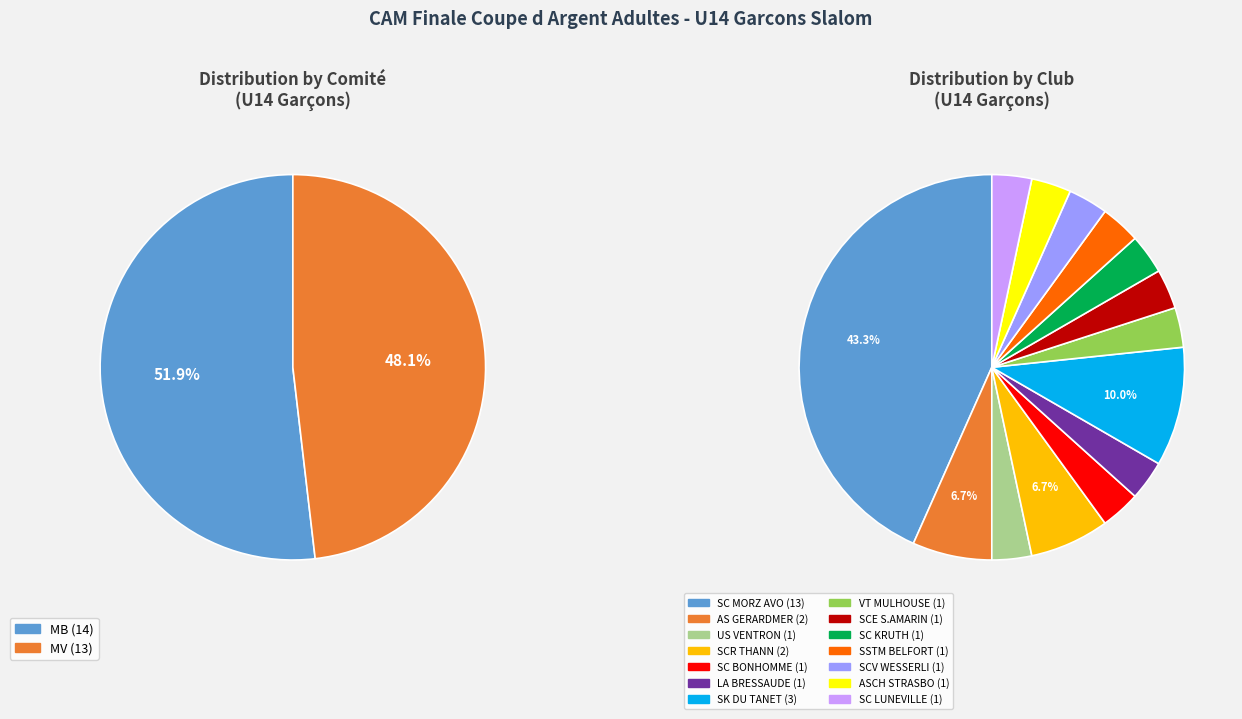

Does MV account for over 50% of the chart?

No